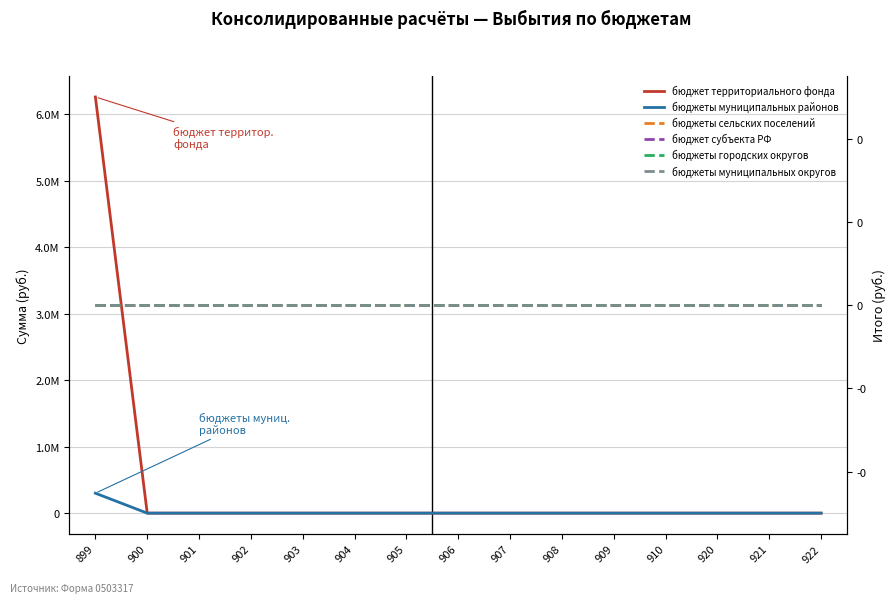

Reading left to right, extract all data points from this chart.

бюджет территориального фонда: 6256911.9	0.0	0.0	0.0	0.0	0.0	0.0	0.0	0.0	0.0	0.0	0.0	0.0	0.0	0.0
бюджеты муниципальных районов: 300000.0	0.0	0.0	0.0	0.0	0.0	0.0	0.0	0.0	0.0	0.0	0.0	0.0	0.0	0.0
бюджеты сельских поселений: 0.0	0.0	0.0	0.0	0.0	0.0	0.0	0.0	0.0	0.0	0.0	0.0	0.0	0.0	0.0
бюджет субъекта РФ: 0.0	0.0	0.0	0.0	0.0	0.0	0.0	0.0	0.0	0.0	0.0	0.0	0.0	0.0	0.0
бюджеты городских округов: 0.0	0.0	0.0	0.0	0.0	0.0	0.0	0.0	0.0	0.0	0.0	0.0	0.0	0.0	0.0
бюджеты муниципальных округов: 0.0	0.0	0.0	0.0	0.0	0.0	0.0	0.0	0.0	0.0	0.0	0.0	0.0	0.0	0.0